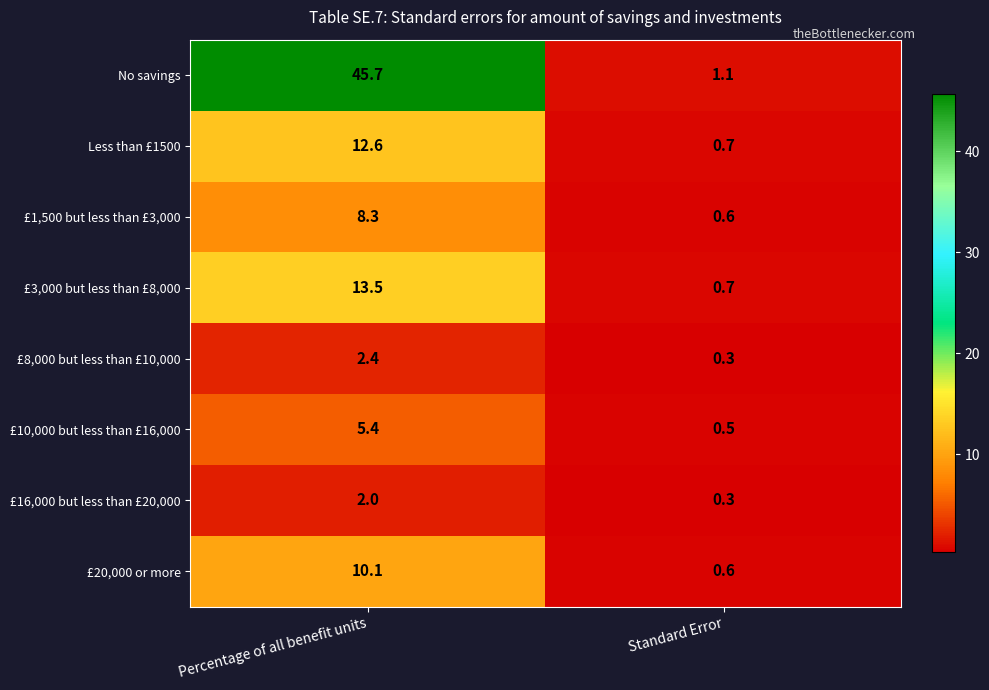

Is it true that No savings equals 0.7 at Standard Error?

False